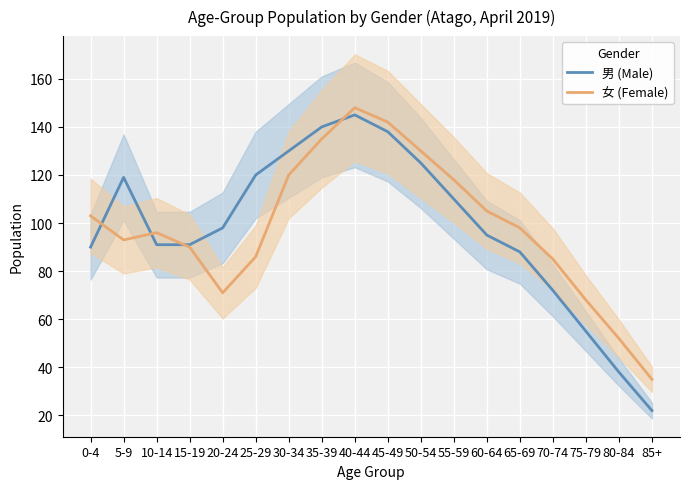

The 男 (Male) series shows 38 at 75-79. True or false?

False